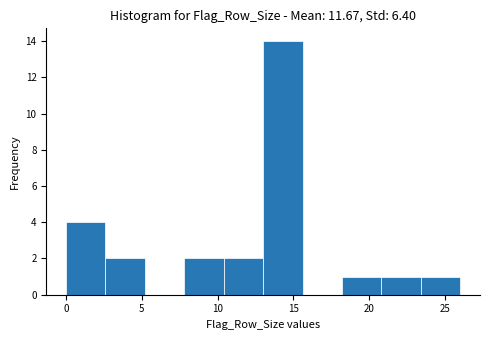

Reading left to right, transcribe this chart: for each bar, give the range it covers on the x-axis and its height. Neither the bar edges nor the heights are printed on the chart, so give them approximately, as read against the axes.

0.0 to 2.6: 4
2.6 to 5.2: 2
5.2 to 7.8: 0
7.8 to 10.4: 2
10.4 to 13.0: 2
13.0 to 15.6: 14
15.6 to 18.2: 0
18.2 to 20.8: 1
20.8 to 23.4: 1
23.4 to 26.0: 1